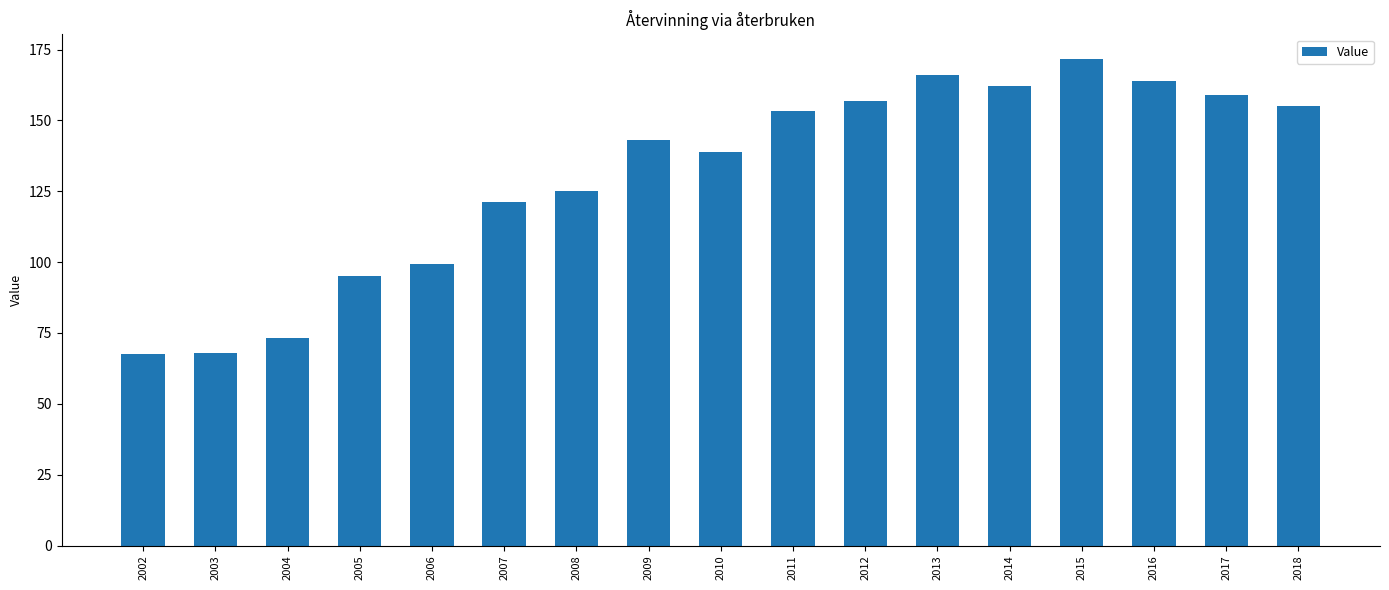

What is the ratio of the value at 2006 to the value at 2005?

1.0